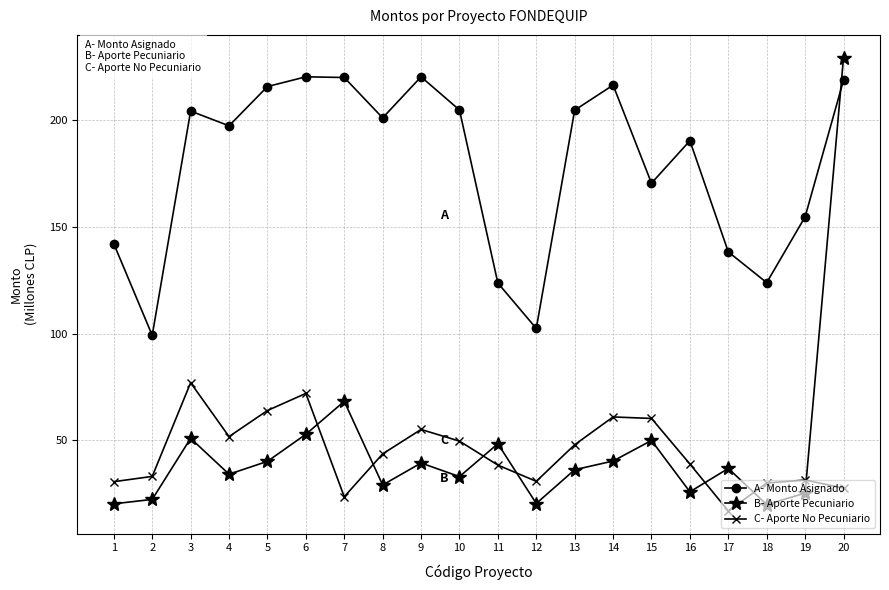

Rank the series by their maximum value, from lowest to highest.

C- Aporte No Pecuniario, A- Monto Asignado, B- Aporte Pecuniario